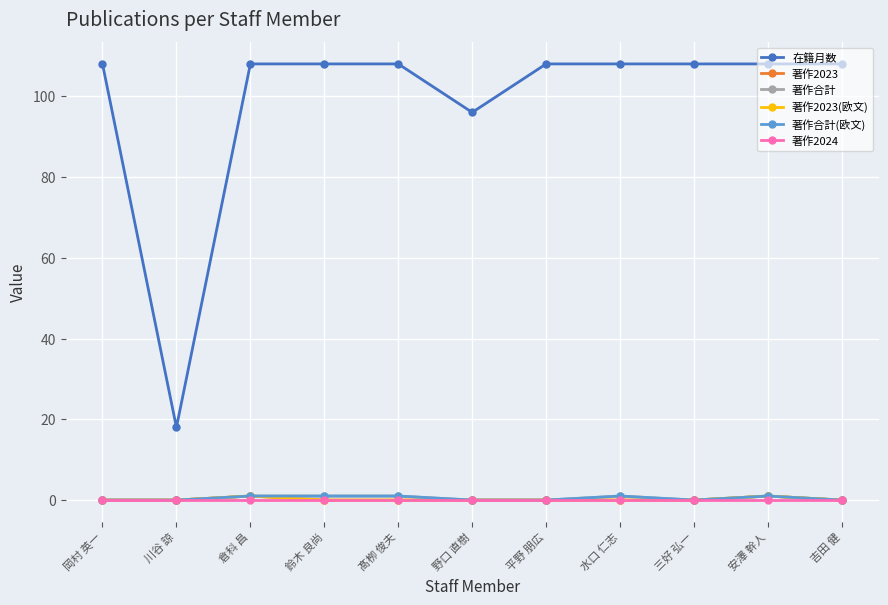

Does the chart have visible grid lines?

Yes